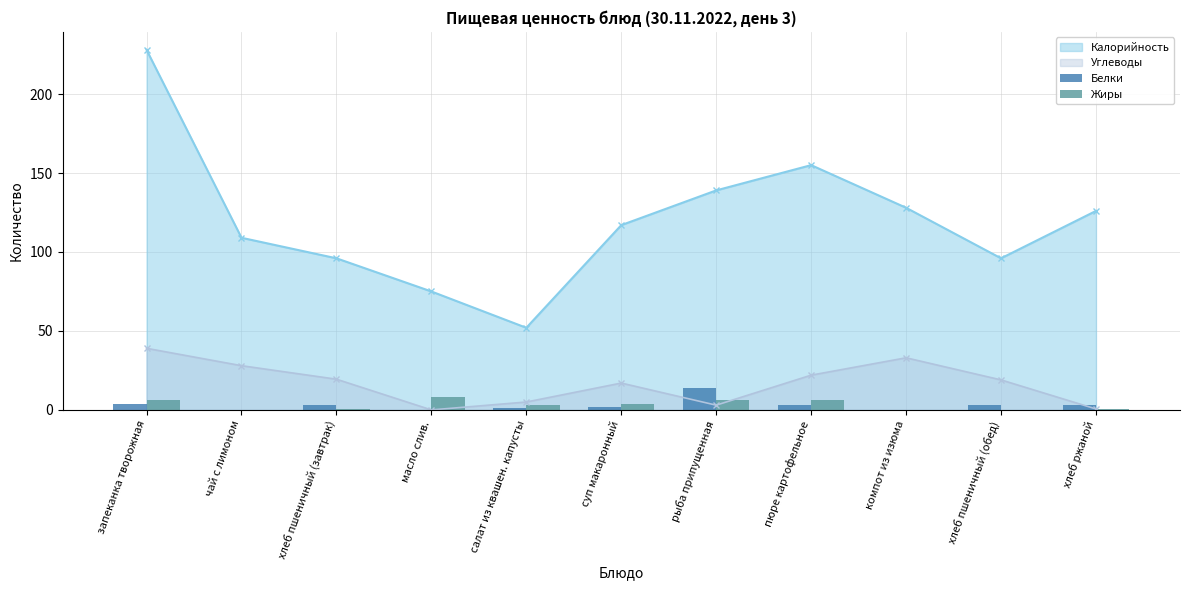

What is the highest value of the Углеводы series?

39.0